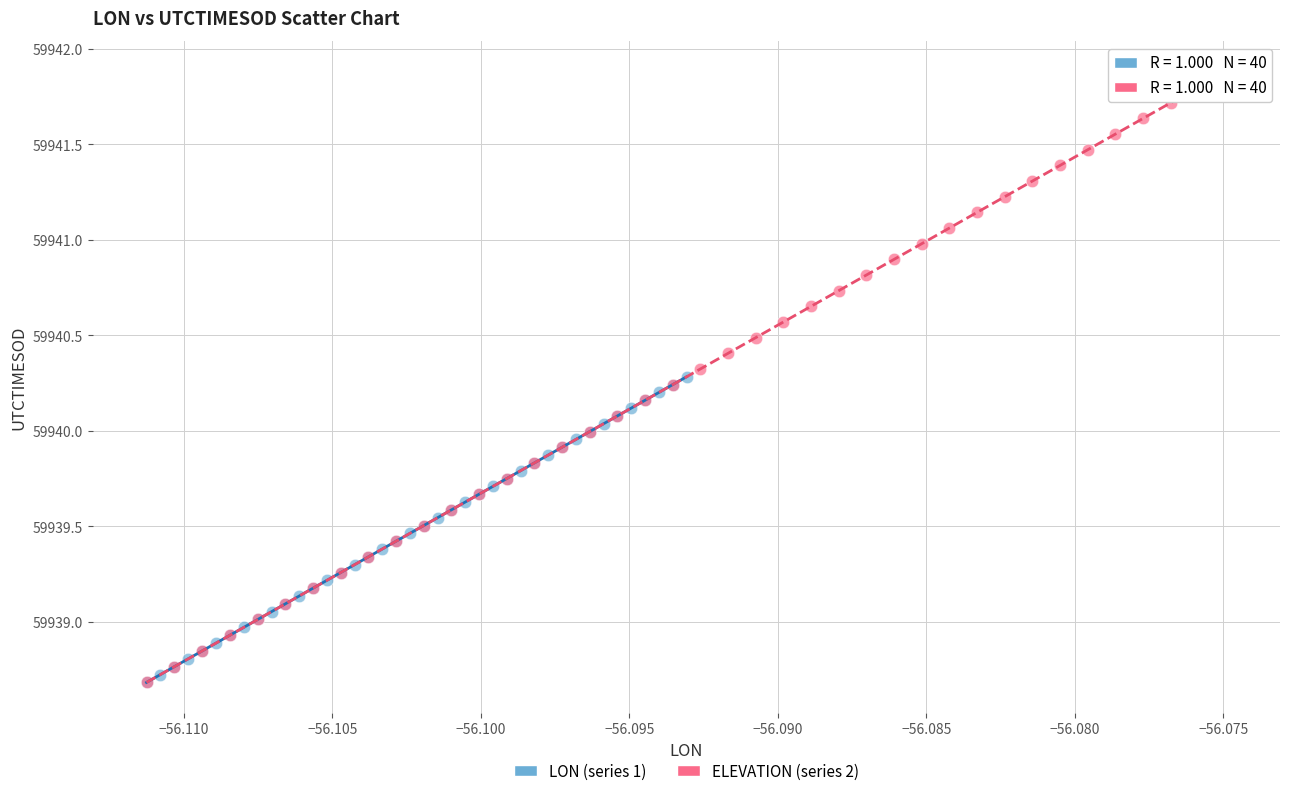

Which series contains the highest Y value?

ELEVATION (series 2)